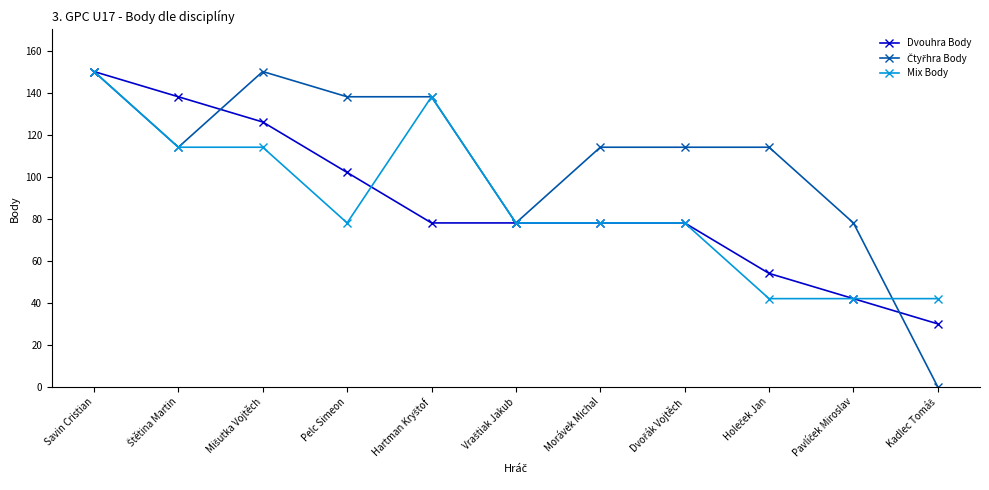

At which category is the sum across all series the highest?

Savin Cristian